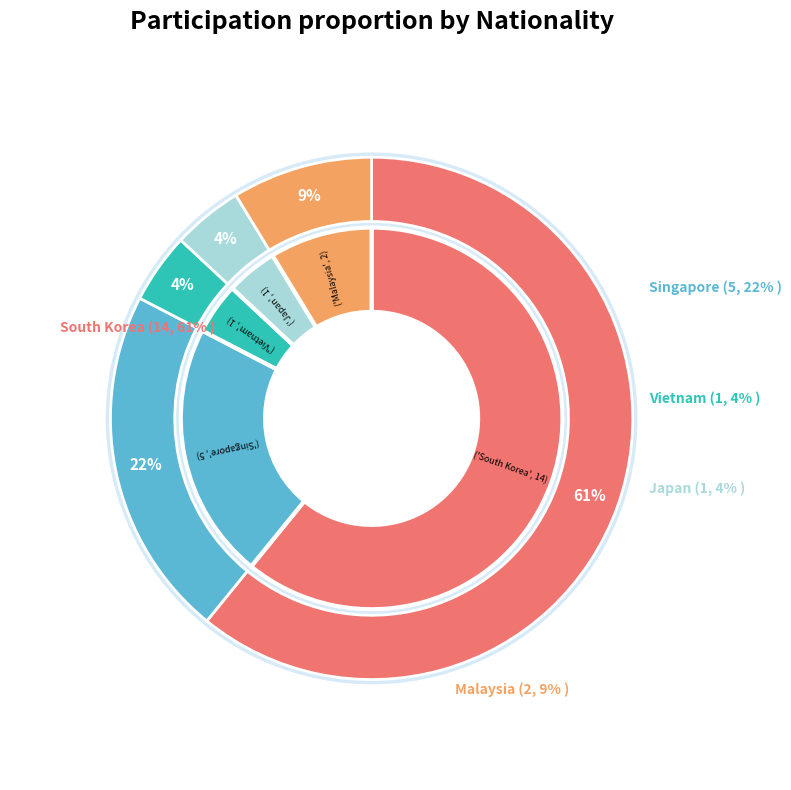

What is the total percentage of Singapore and Vietnam?

26.1%